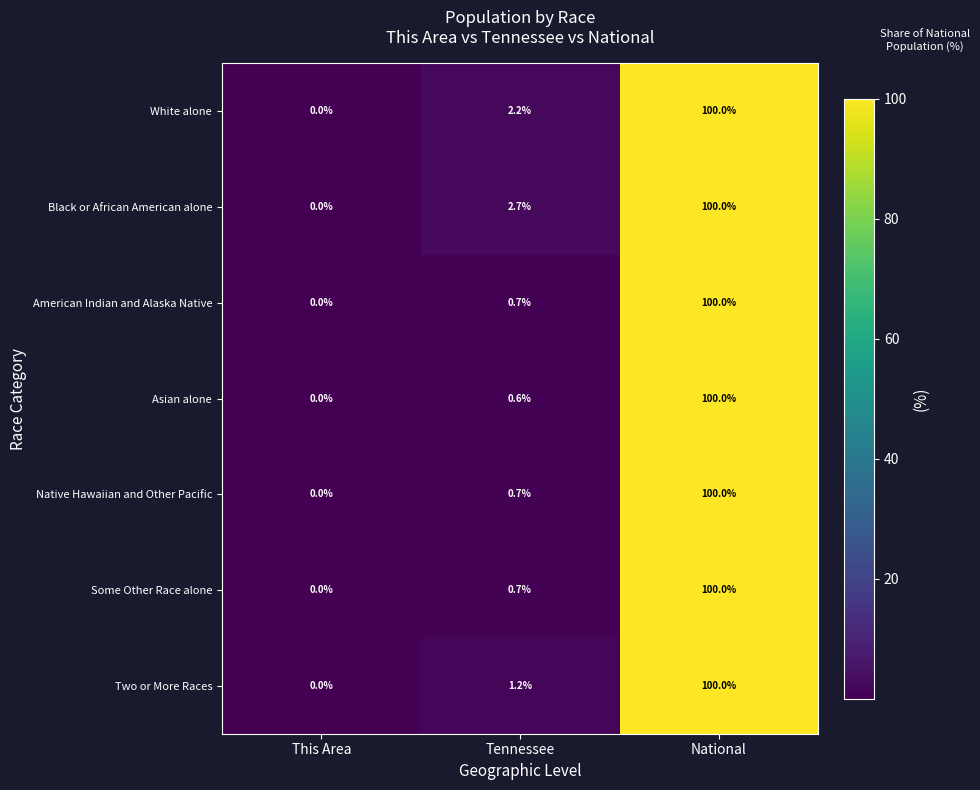

Reading right to left, what are all the values shown in this chart?

White alone: 100.0	2.2	0.0
Black or African American alone: 100.0	2.7	0.0
American Indian and Alaska Native: 100.0	0.7	0.0
Asian alone: 100.0	0.6	0.0
Native Hawaiian and Other Pacific: 100.0	0.7	0.0
Some Other Race alone: 100.0	0.7	0.0
Two or More Races: 100.0	1.2	0.0